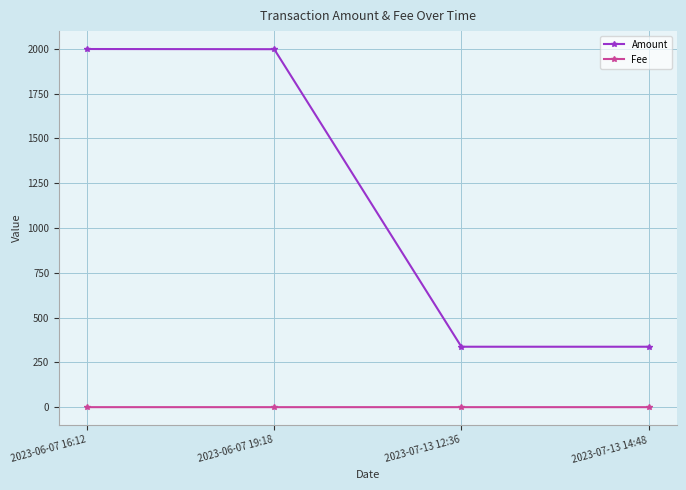

Is it true that Fee equals 0.1 at 2023-07-13 12:36?

True